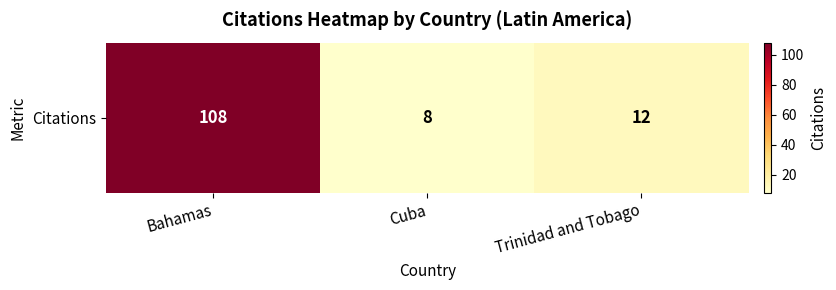

Rank the categories by value from highest to lowest.

Bahamas, Trinidad and Tobago, Cuba